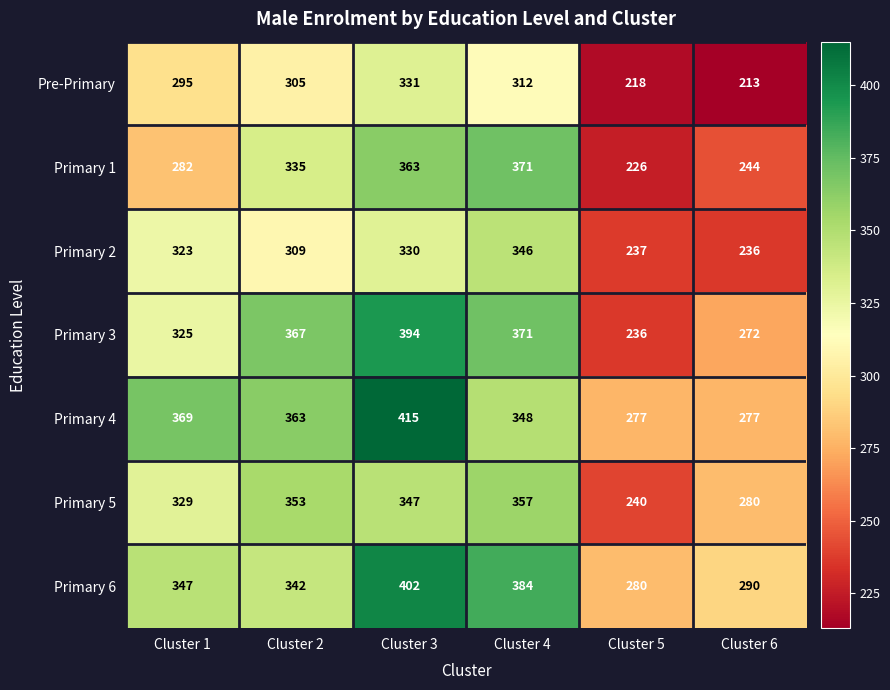

What is the sum of the Pre-Primary values at Cluster 4 and Cluster 5?

530